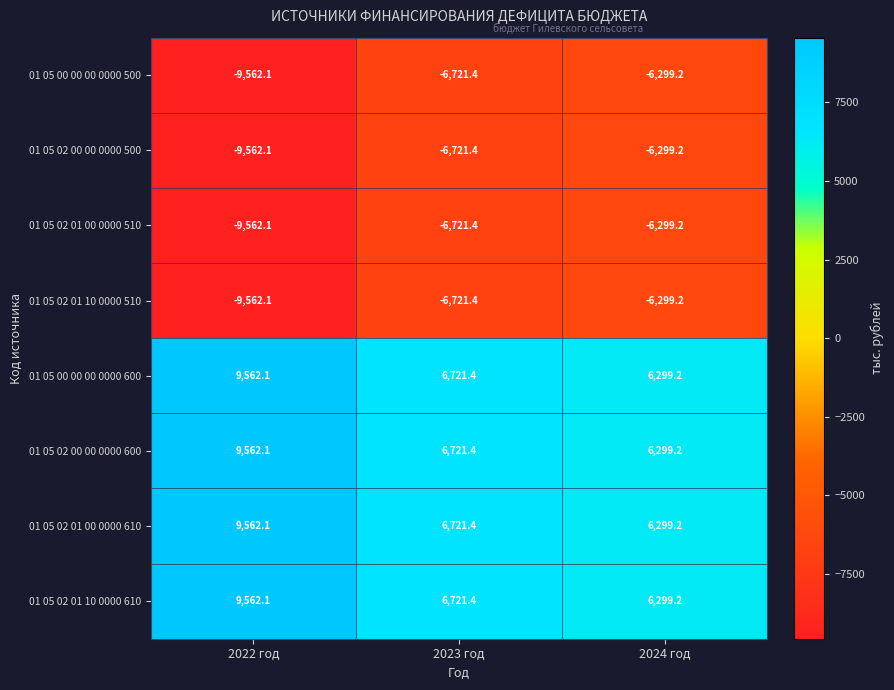

What is the approximate value of 01 05 00 00 00 0000 500 at 2024 год?

-6299.2